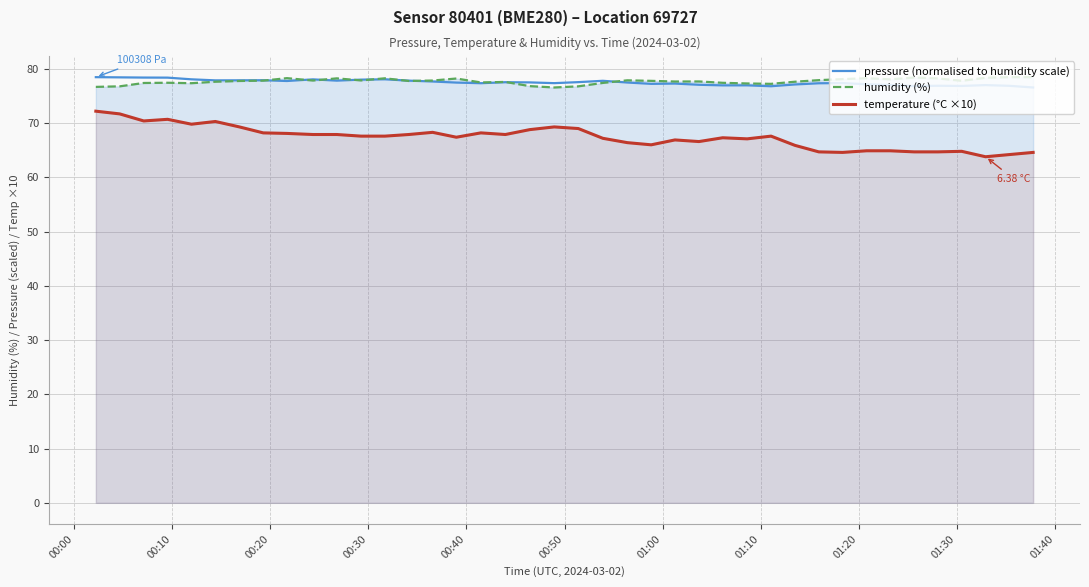

Reading right to left, transcribe all the data shown in this chart.

pressure (normalised to humidity scale): 76.6	76.9	77.0	76.9	76.9	76.8	77.0	77.2	77.4	77.3	77.1	76.8	77.0	77.0	77.1	77.3	77.2	77.5	77.8	77.6	77.4	77.5	77.5	77.4	77.5	77.7	77.8	78.1	78.0	77.8	78.1	77.8	77.9	77.9	77.9	78.1	78.4	78.4	78.4	78.5
humidity (%): 78.5	78.5	78.4	77.8	78.2	78.4	78.1	78.3	78.1	77.9	77.6	77.2	77.3	77.4	77.7	77.7	77.8	77.9	77.4	76.8	76.6	76.8	77.6	77.5	78.2	77.8	77.8	78.3	77.9	78.2	77.8	78.3	77.8	77.8	77.6	77.4	77.4	77.4	76.8	76.7
temperature (°C ×10): 64.6	64.2	63.8	64.8	64.7	64.7	64.9	64.9	64.6	64.7	65.9	67.6	67.1	67.3	66.6	66.9	66.0	66.4	67.2	69.0	69.3	68.8	67.9	68.2	67.4	68.3	67.9	67.6	67.6	67.9	67.9	68.1	68.2	69.3	70.3	69.8	70.7	70.4	71.7	72.2